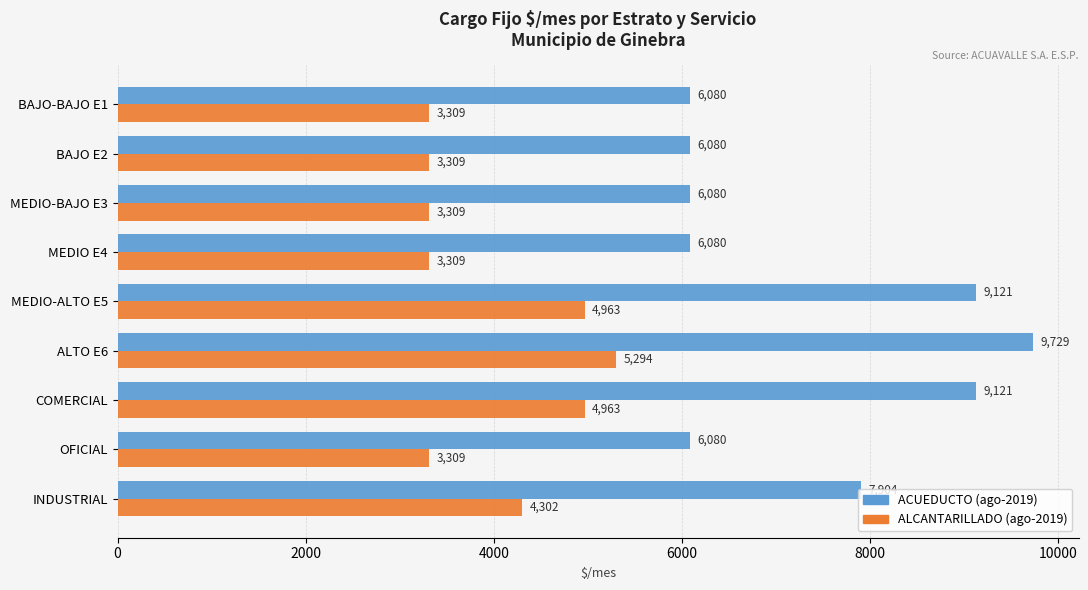

Which series changed the most between BAJO E2 and INDUSTRIAL?

ACUEDUCTO (ago-2019)